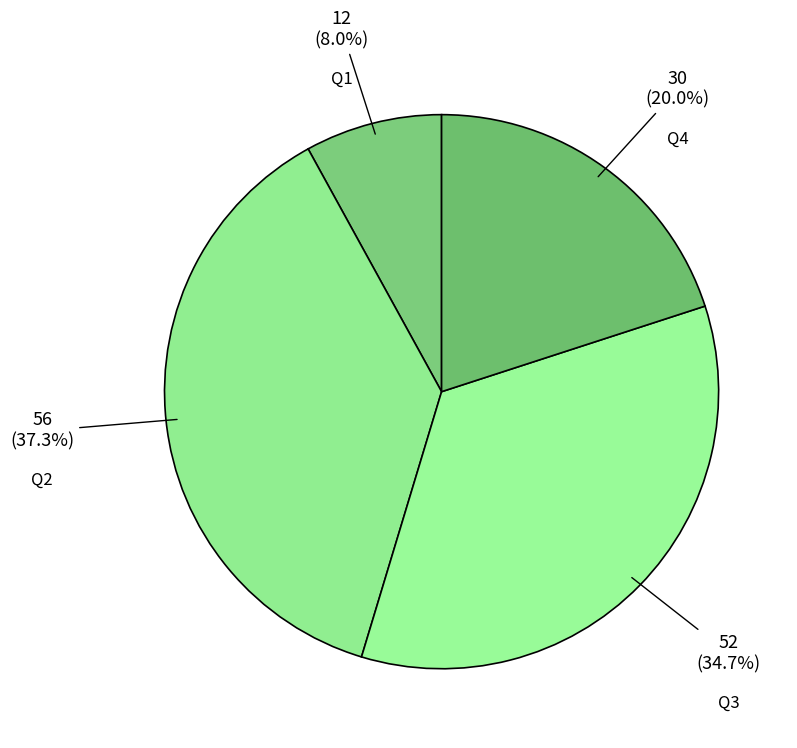

Does Q3 account for over 50% of the chart?

No